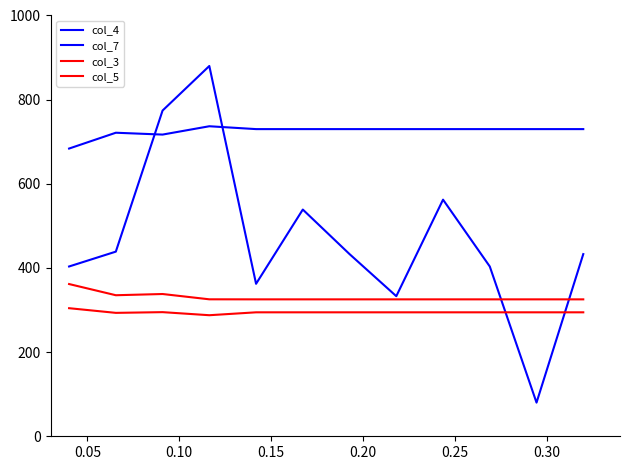

True or false: col_5 and col_4 intersect in this chart.

False